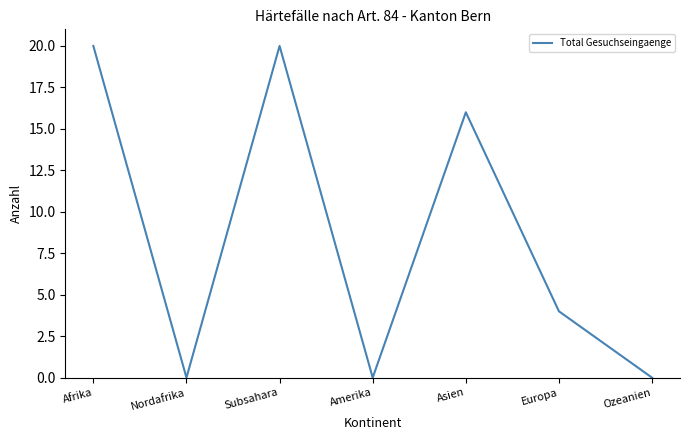

What value does the data have at Europa, to the nearest 5?

5